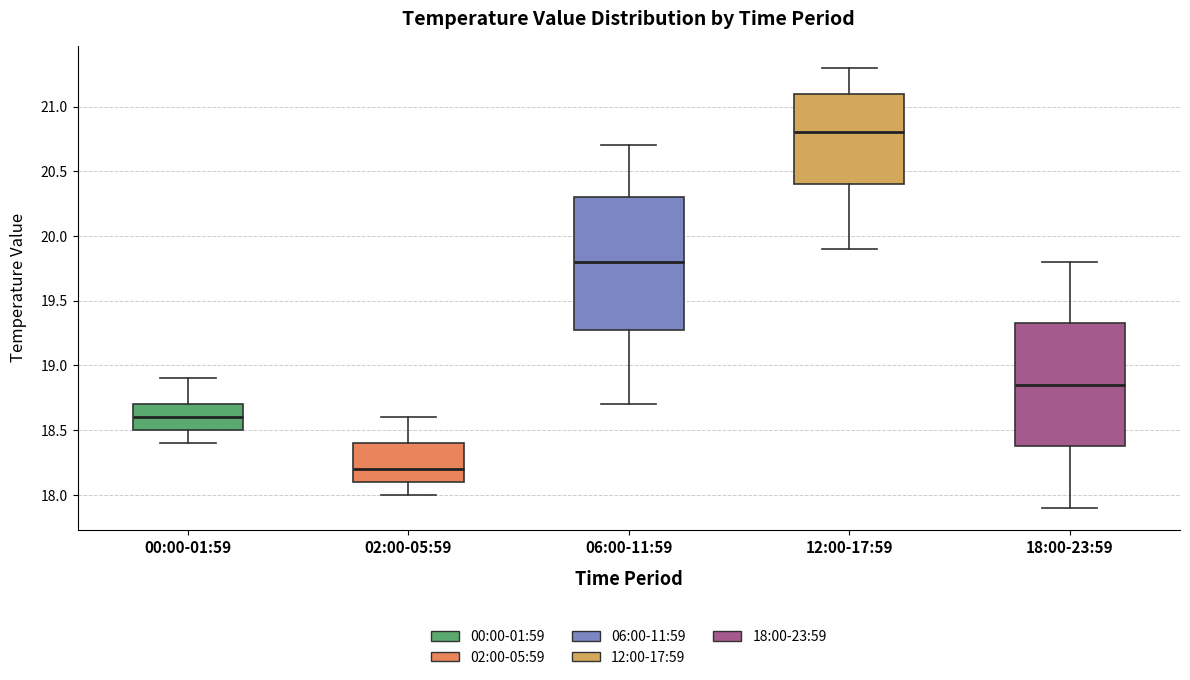

Where is the lower edge of the box for 02:00-05:59 on the y-axis? The values are not printed on the chart, so give them approximately, as read against the axis.

18.10